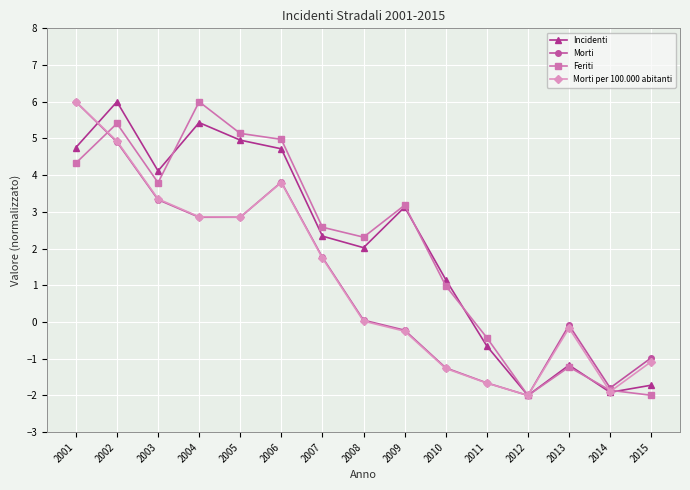

What is the maximum value shown in the chart?

6.0